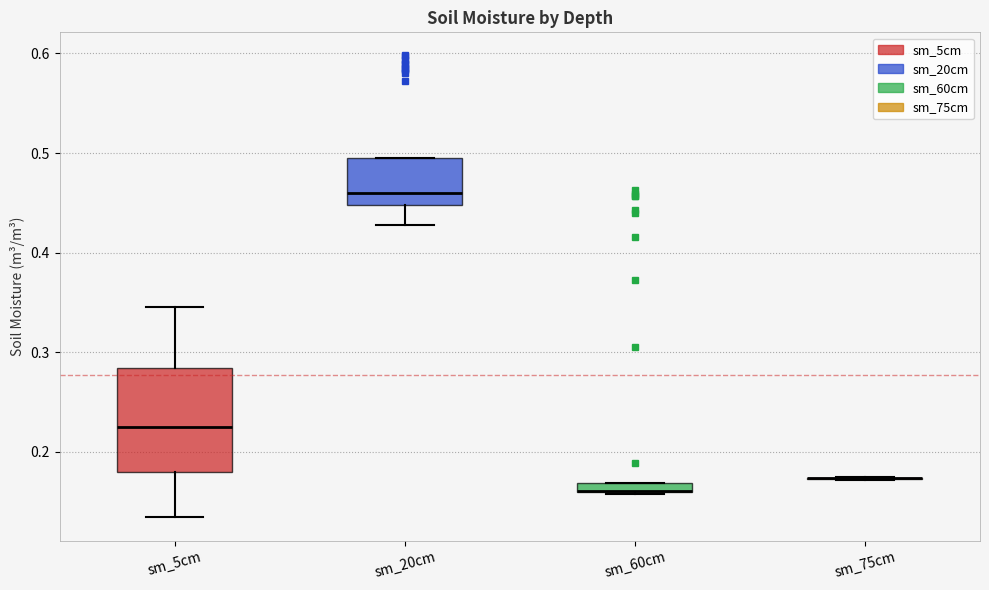

Comparing the boxes themselves (not the whiskers), which one is the tallest?

sm_5cm